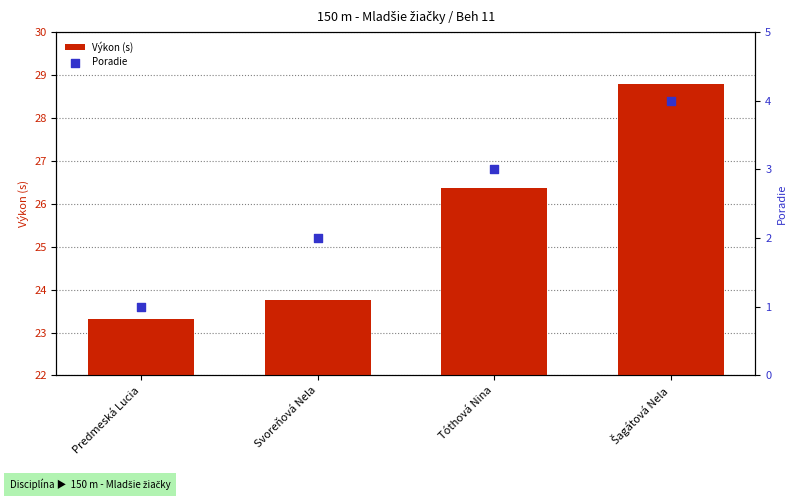

Which series contains the highest Y value?

Výkon (s)